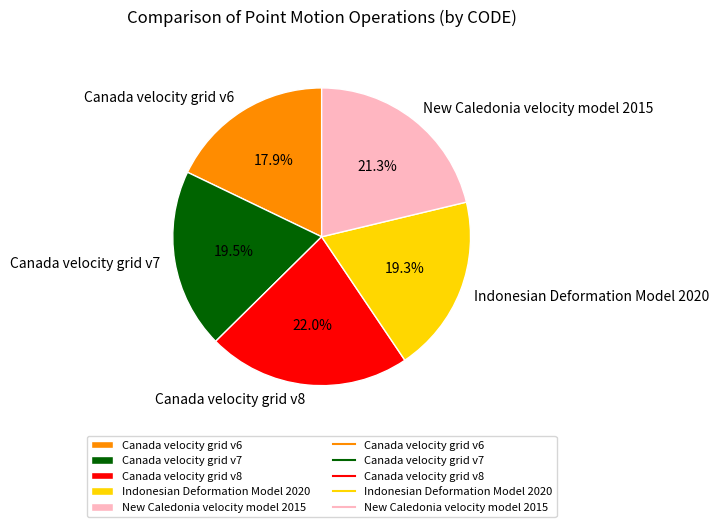

Count the number of slices in the pie.

5